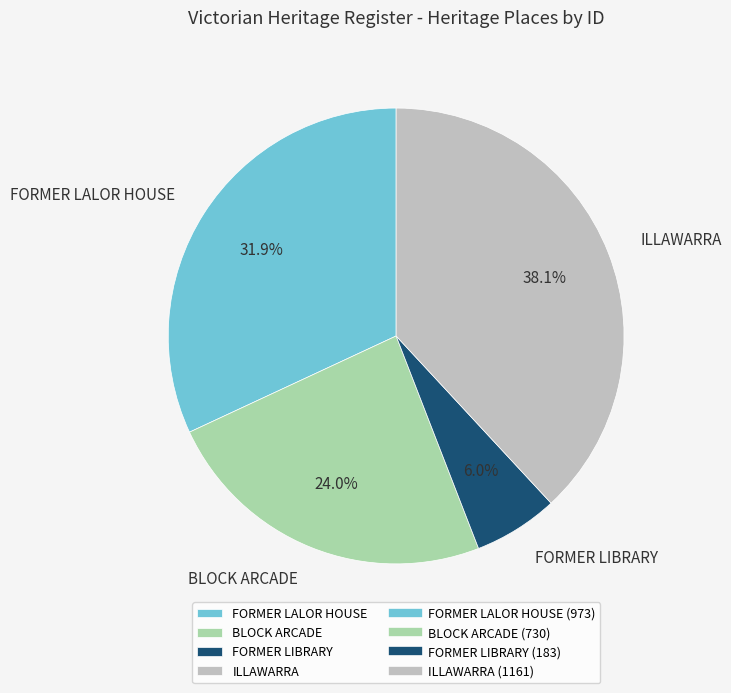

Between FORMER LALOR HOUSE and BLOCK ARCADE, which is larger?

FORMER LALOR HOUSE